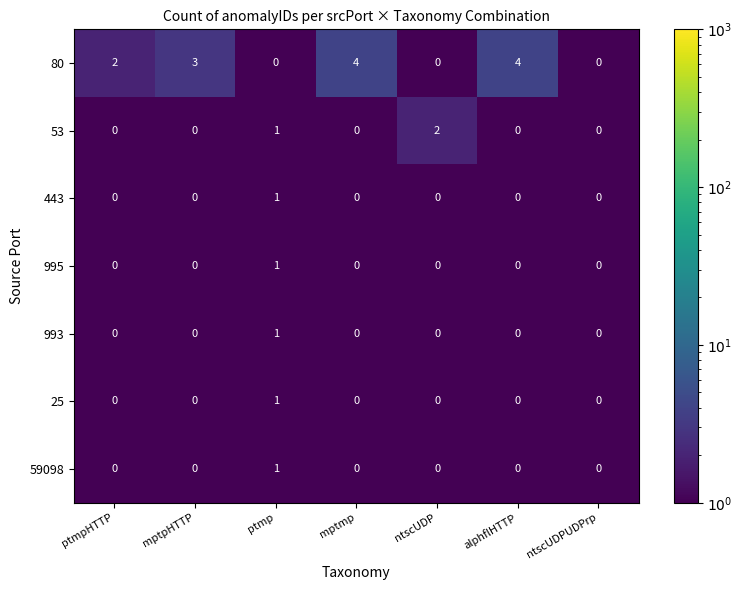

The value of 443 at ptmpHTTP is 0. True or false?

True